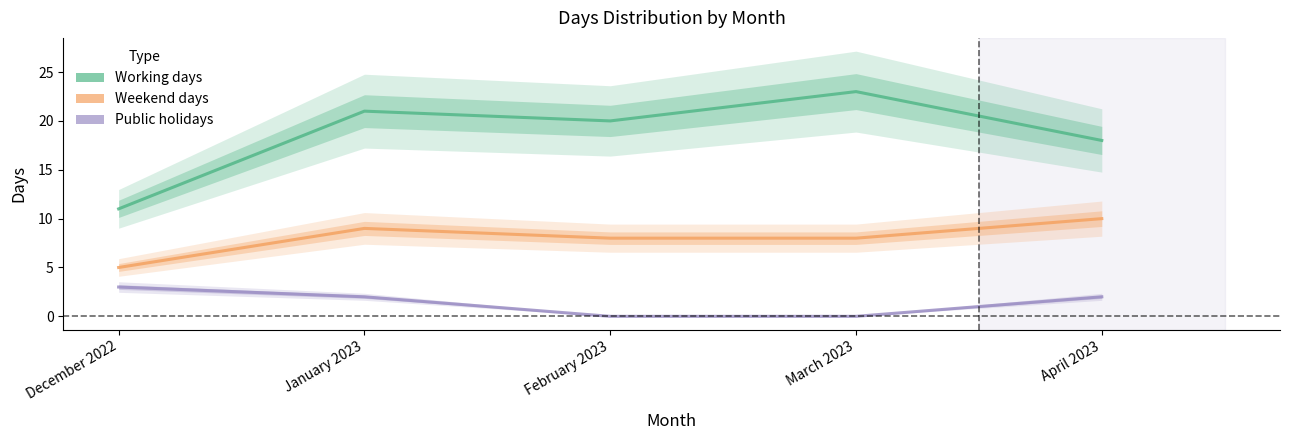

At which category is the sum across all series the highest?

January 2023